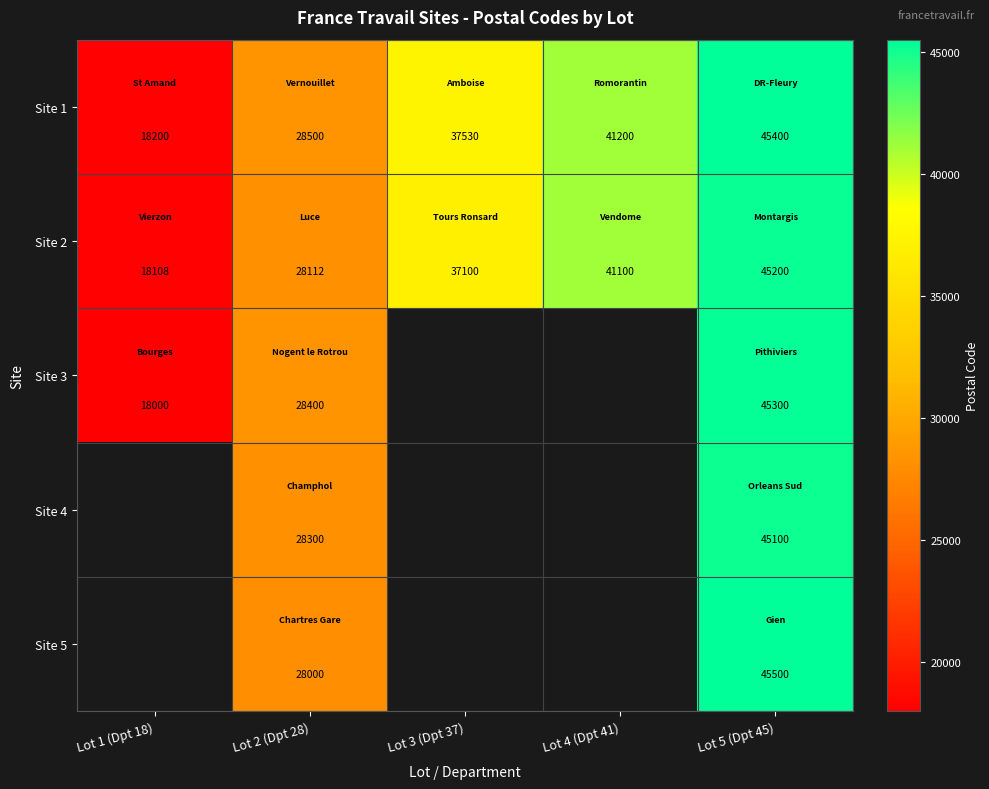

Is the value of Site 4 at Lot 5 (Dpt 45) greater than the value of Site 5 at Lot 5 (Dpt 45)?

No